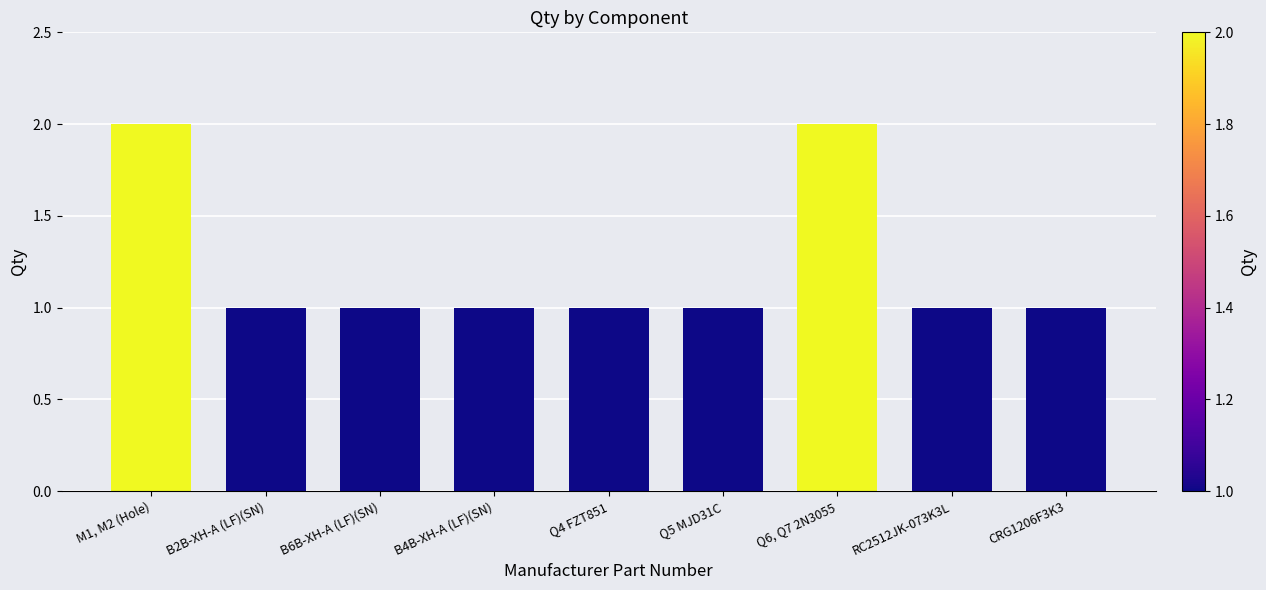

What position from the left is B4B-XH-A (LF)(SN)?

4